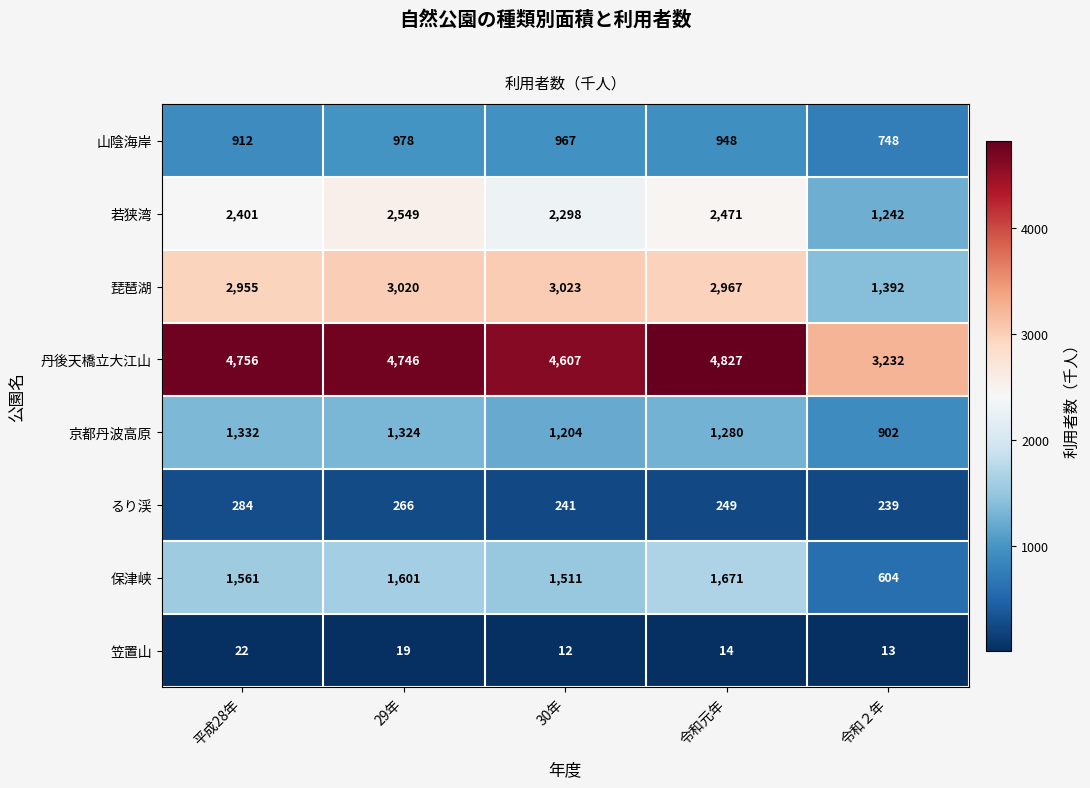

At which category is the sum across all series the highest?

29年